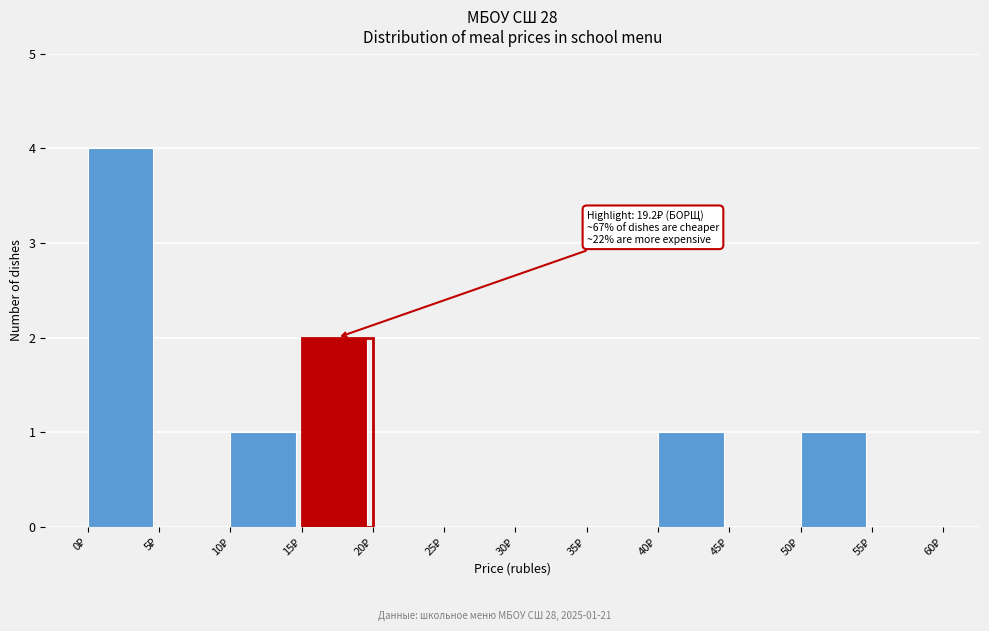

Which range on the x-axis has the tallest bar?

0 to 5